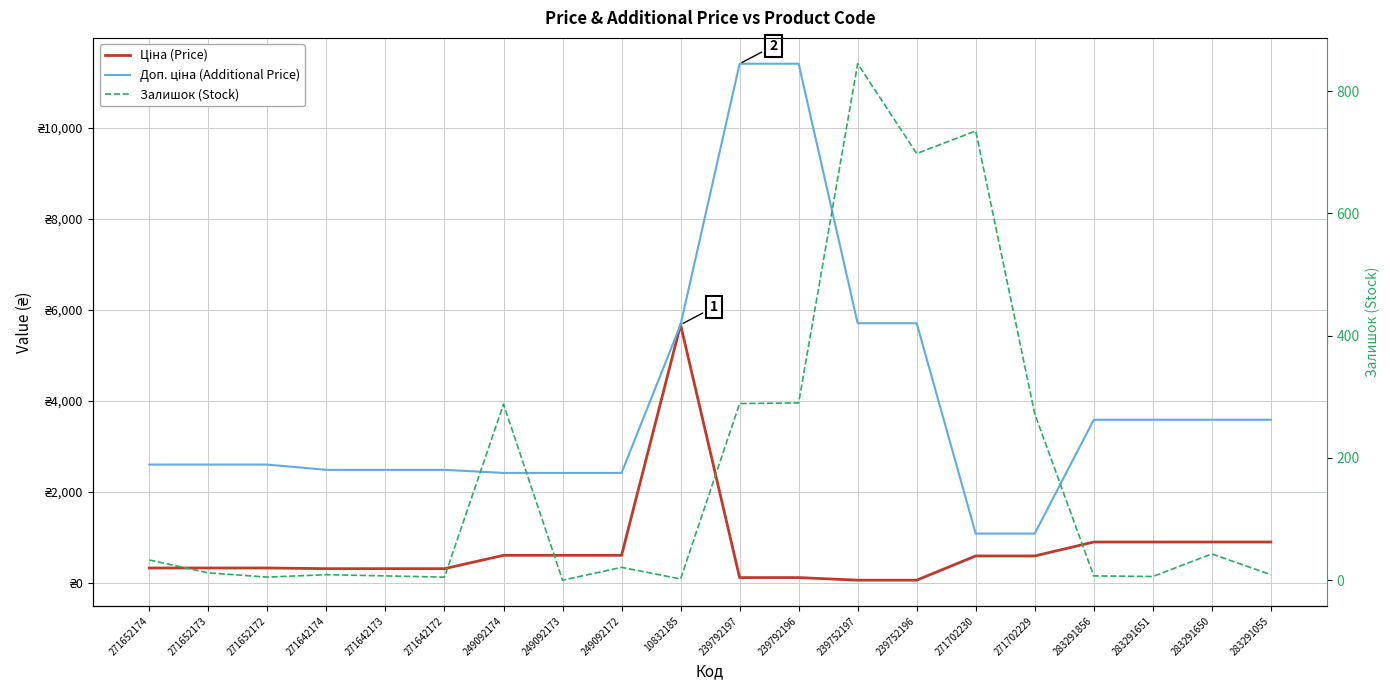

Is the value of Доп. ціна (Additional Price) at 249092174 greater than the value of Ціна (Price) at 10832185?

No